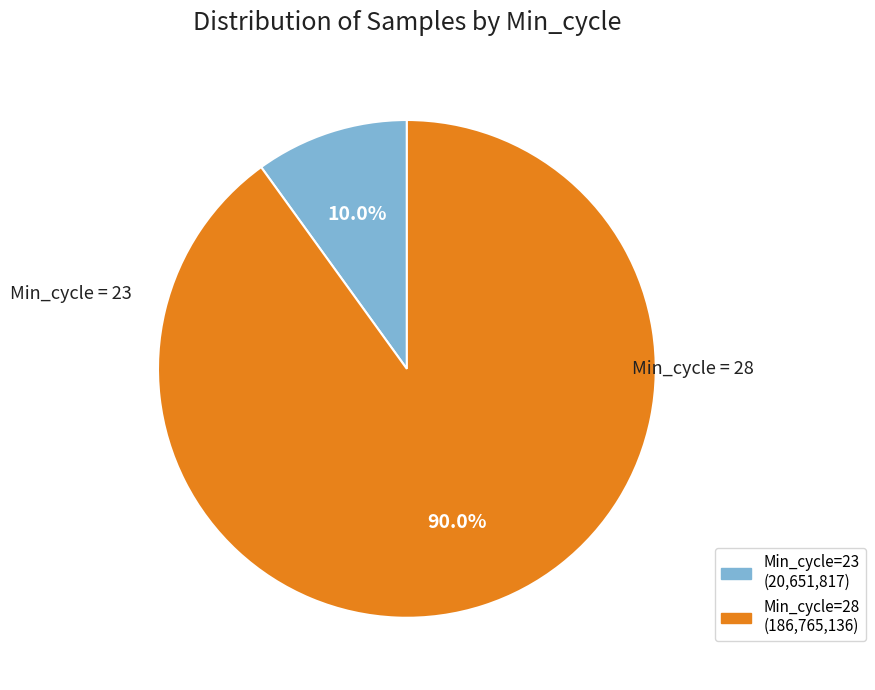

Does any single category account for the majority?

Yes